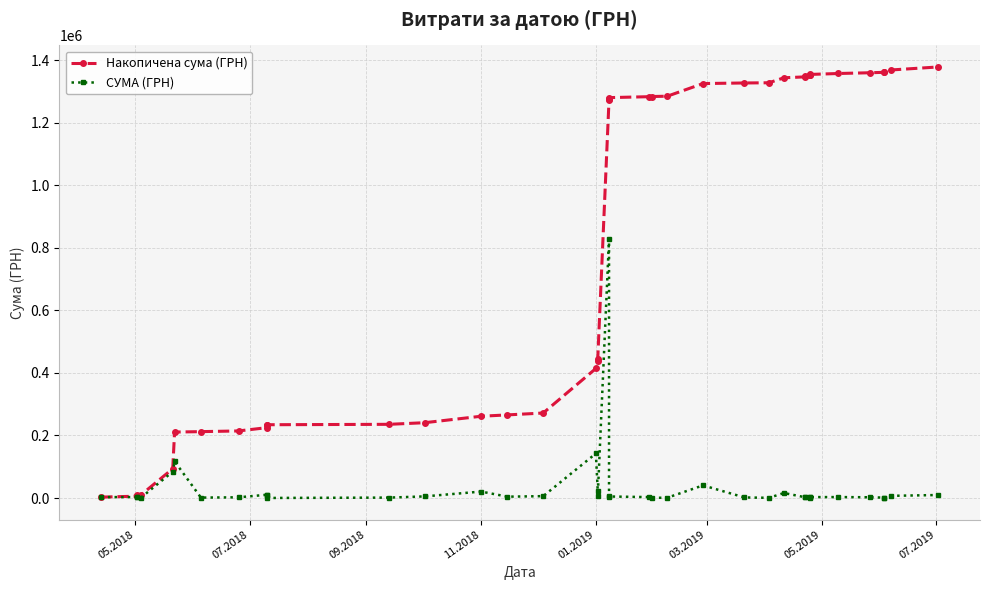

Is the value of Накопичена сума (ГРН) at 25 greater than the value of СУМА (ГРН) at 09.2018?

Yes